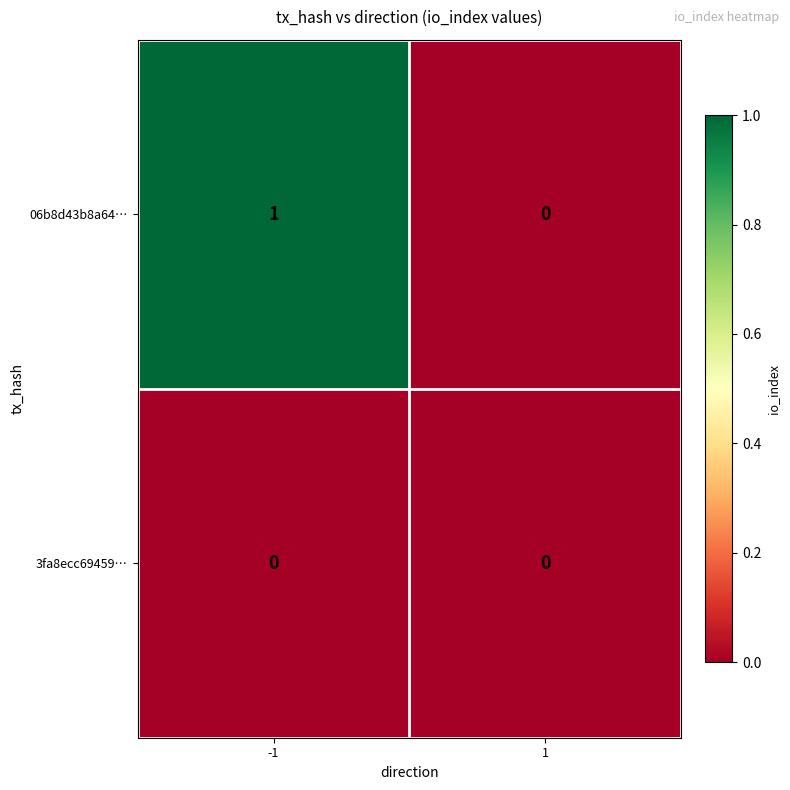

Rank the series by their maximum value, from lowest to highest.

3fa8ecc69459…, 06b8d43b8a64…